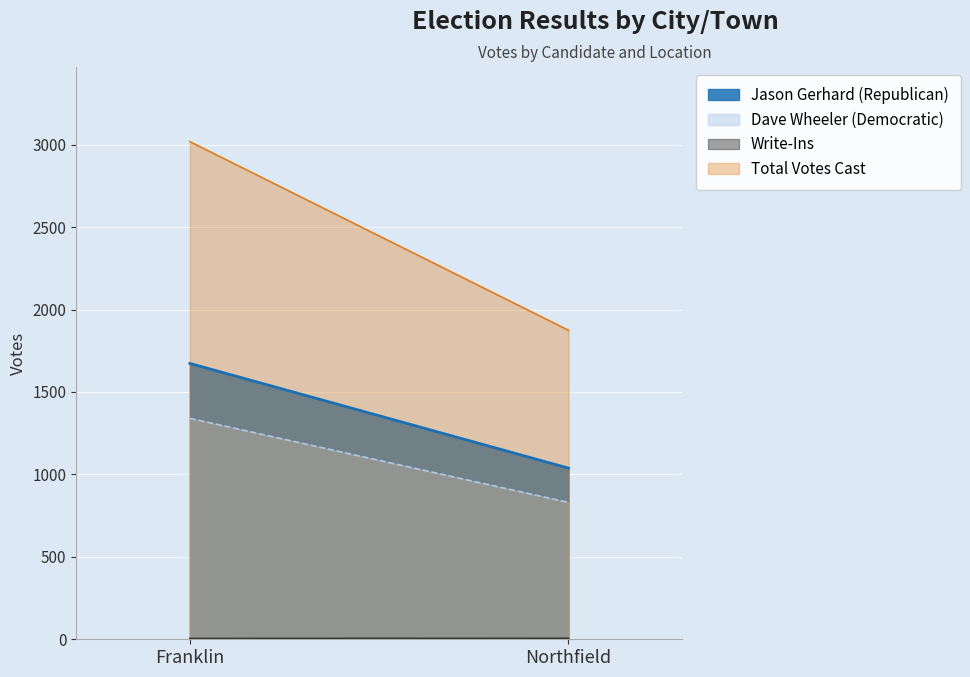

How many categories are shown in the chart?

2